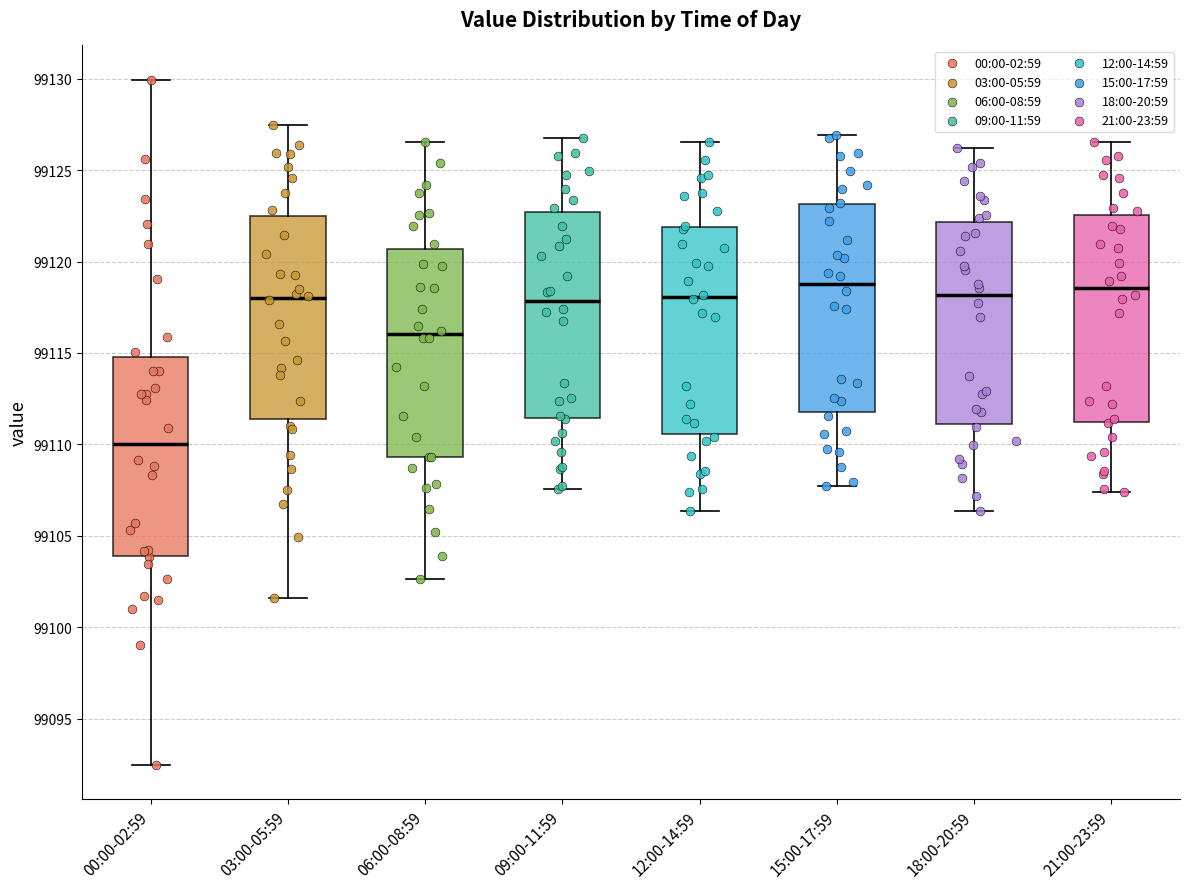

Reading left to right, read every box against the y-axis: the position of its median line, the range the box covers, and the ends of its whiskers. The values are not printed on the chart, so give them approximately, as read against the axis.

00:00-02:59: median 99110.0, box 99104.0 to 99115.0, whiskers 99092.5 to 99130.0
03:00-05:59: median 99118.0, box 99111.5 to 99122.5, whiskers 99101.5 to 99127.5
06:00-08:59: median 99116.0, box 99109.5 to 99120.5, whiskers 99102.5 to 99126.5
09:00-11:59: median 99118.0, box 99111.5 to 99122.5, whiskers 99107.5 to 99127.0
12:00-14:59: median 99118.0, box 99110.5 to 99122.0, whiskers 99106.5 to 99126.5
15:00-17:59: median 99119.0, box 99112.0 to 99123.0, whiskers 99108.0 to 99127.0
18:00-20:59: median 99118.0, box 99111.0 to 99122.0, whiskers 99106.5 to 99126.0
21:00-23:59: median 99118.5, box 99111.0 to 99122.5, whiskers 99107.5 to 99126.5